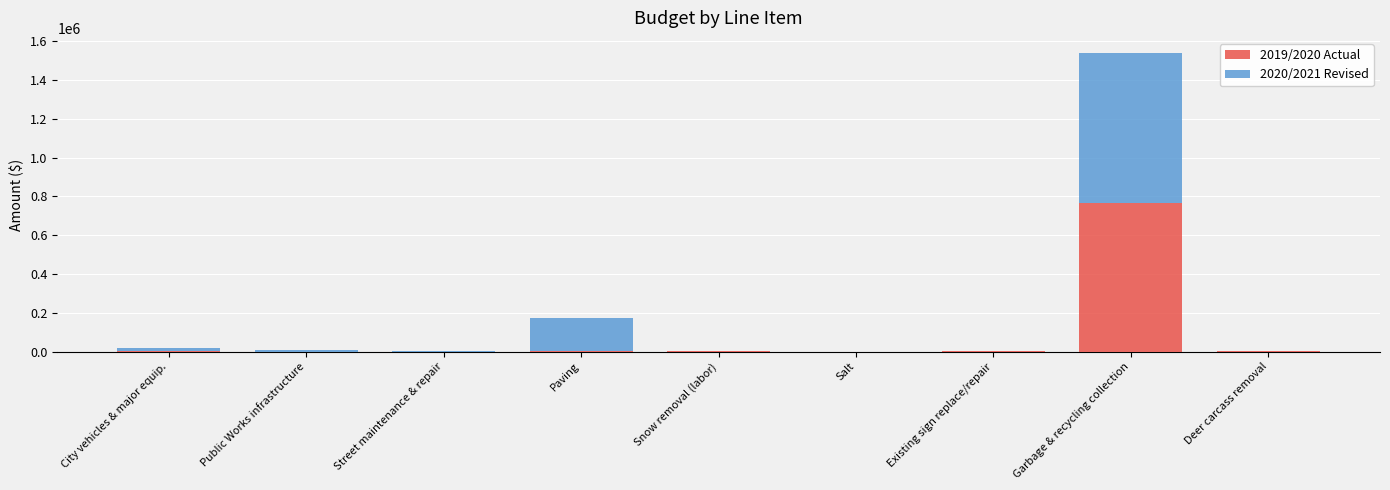

At which label does 2019/2020 Actual first exceed 1850?

City vehicles & major equip.